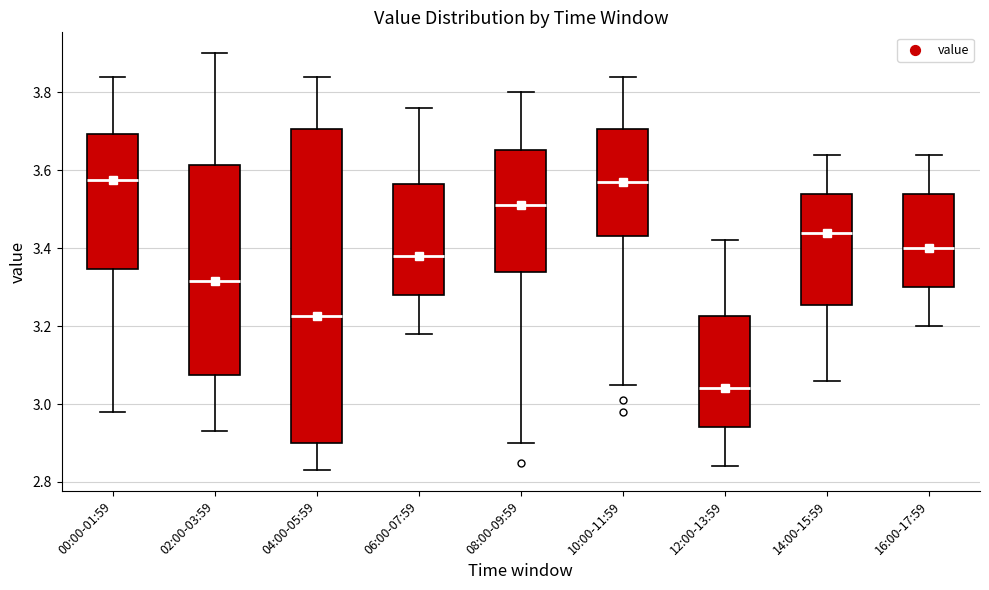

Reading left to right, transcribe this box plot: for each box, give where its median line is, the range the box spans, and where its two whiskers end, as read against the y-axis. The values are not printed on the chart, so give them approximately, as read against the axis.

00:00-01:59: median 3.58, box 3.34 to 3.70, whiskers 2.98 to 3.84
02:00-03:59: median 3.32, box 3.08 to 3.62, whiskers 2.94 to 3.90
04:00-05:59: median 3.22, box 2.90 to 3.70, whiskers 2.84 to 3.84
06:00-07:59: median 3.38, box 3.28 to 3.56, whiskers 3.18 to 3.76
08:00-09:59: median 3.52, box 3.34 to 3.66, whiskers 2.90 to 3.80
10:00-11:59: median 3.58, box 3.44 to 3.70, whiskers 3.06 to 3.84
12:00-13:59: median 3.04, box 2.94 to 3.22, whiskers 2.84 to 3.42
14:00-15:59: median 3.44, box 3.26 to 3.54, whiskers 3.06 to 3.64
16:00-17:59: median 3.40, box 3.30 to 3.54, whiskers 3.20 to 3.64